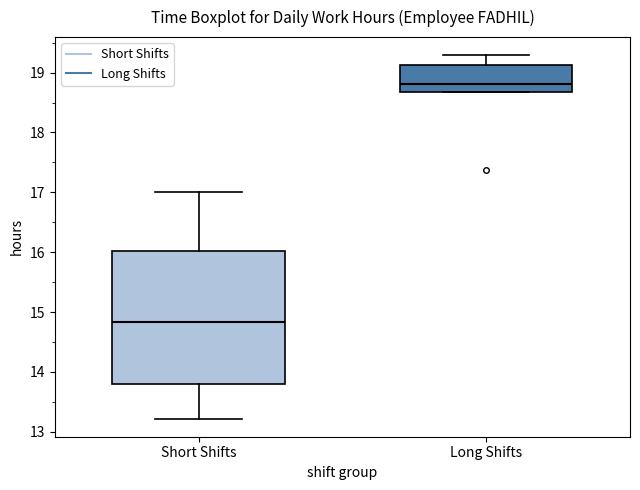

Comparing the boxes themselves (not the whiskers), which one is the tallest?

Short Shifts